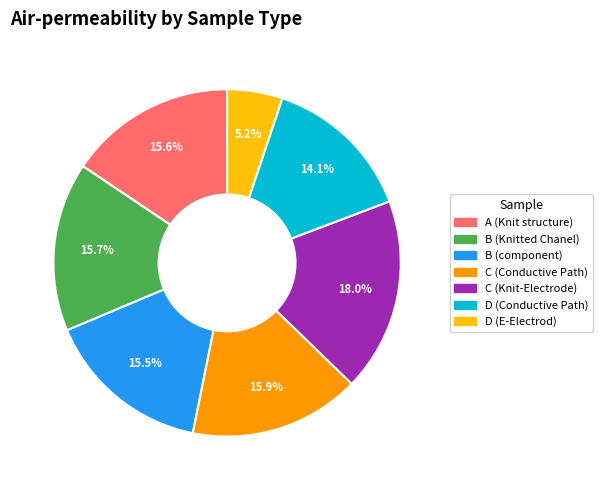

True or false: C (Knit-Electrode) accounts for 18% of the total.

True